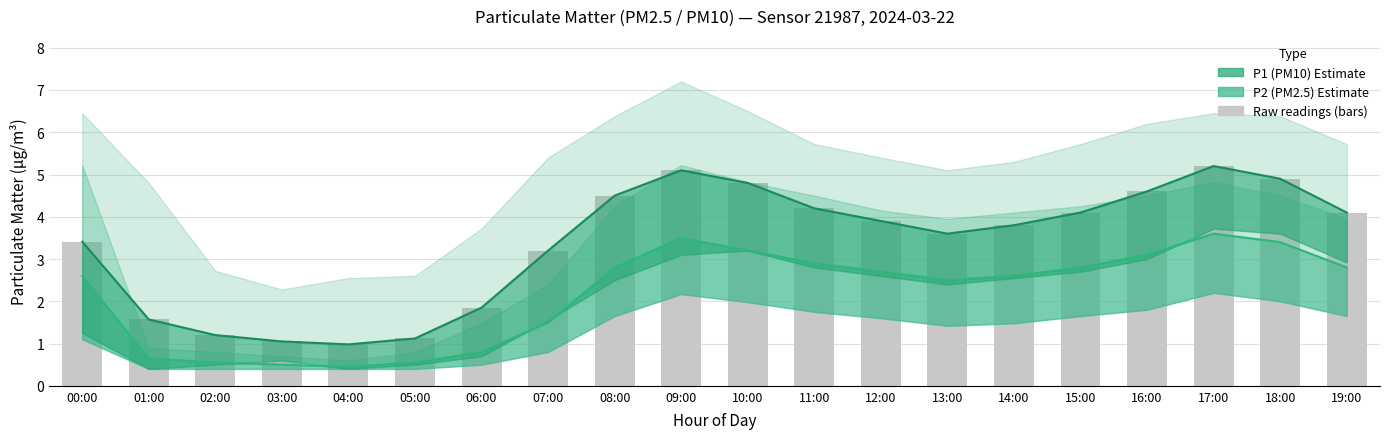

What is the average value of the P2_lower series?

1.3